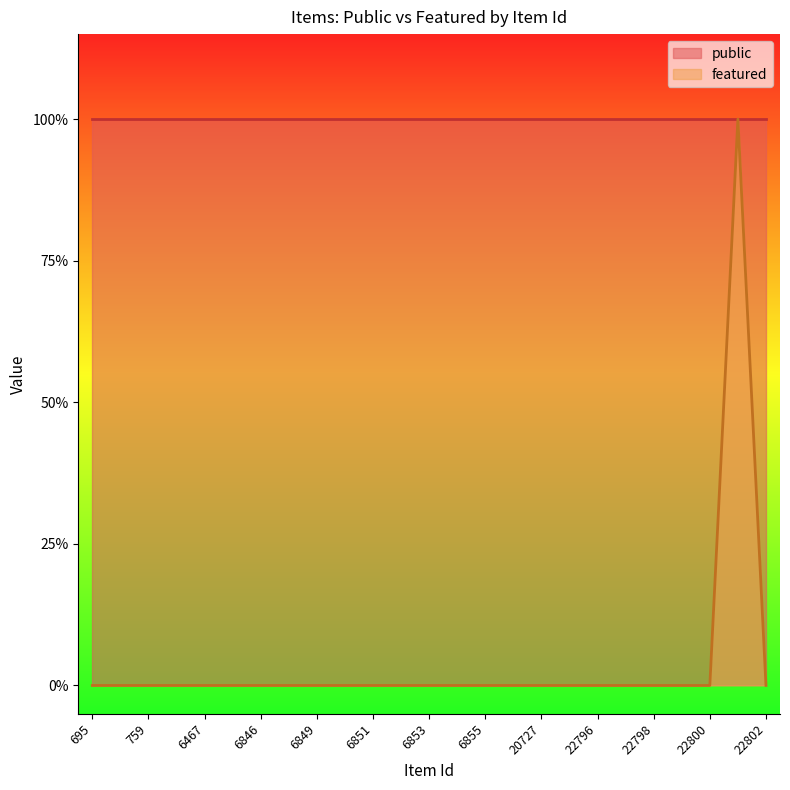

True or false: the data has more than 2 interior local peaks.

False